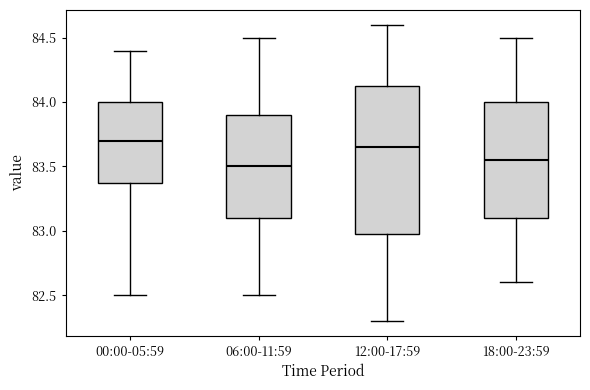

Where does the lower whisker of the box for 00:00-05:59 end on the y-axis? The values are not printed on the chart, so give them approximately, as read against the axis.

82.50